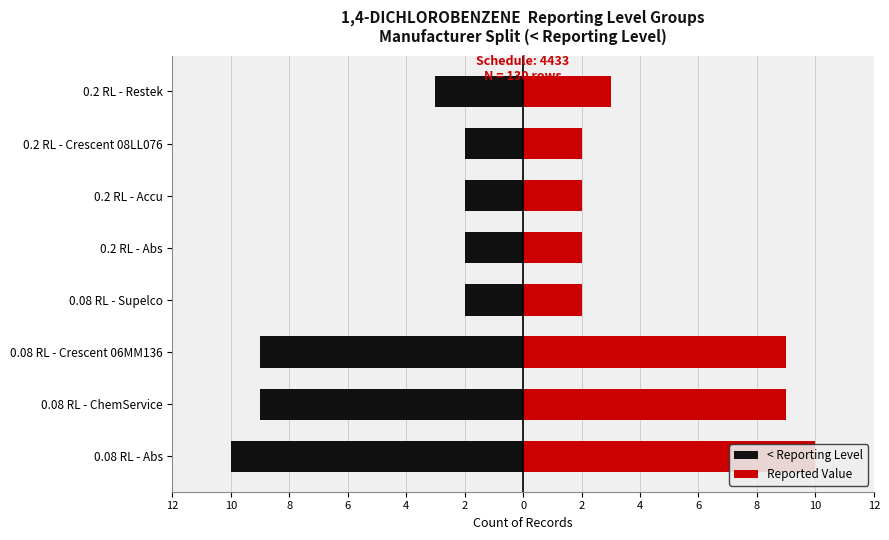

What is the maximum value shown in the chart?

10